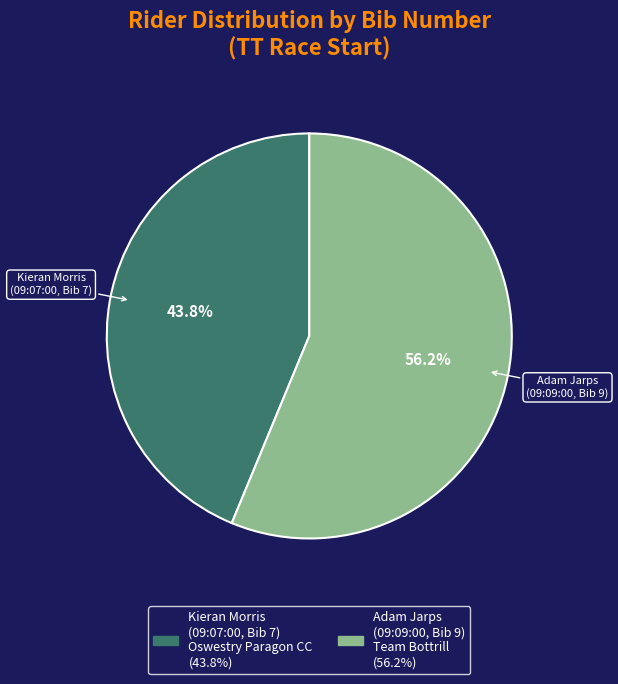

Which category has the smallest portion of the pie?

Kieran Morris (09:07:00, Bib 7)